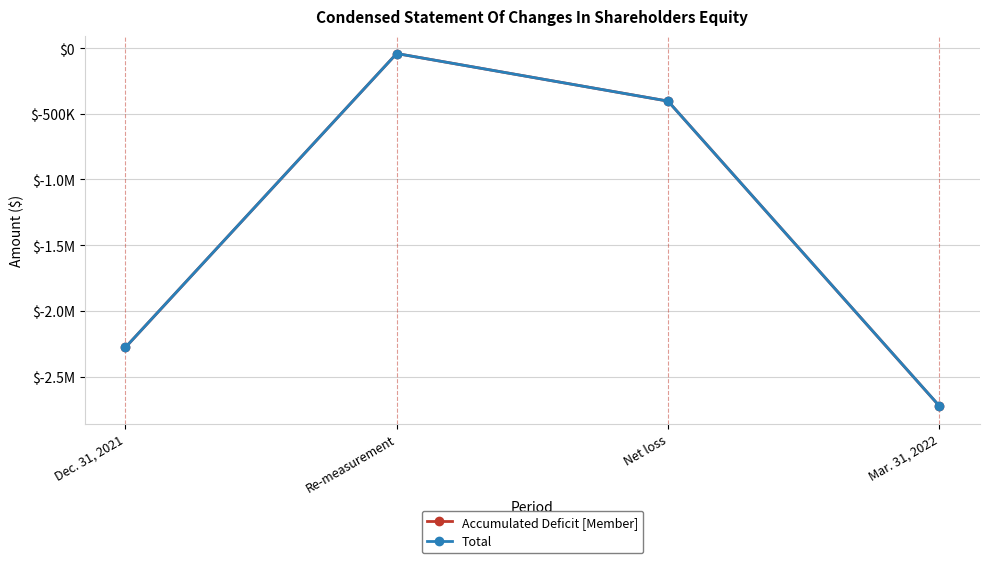

What is the total value across all series at Re-measurement?

-82906